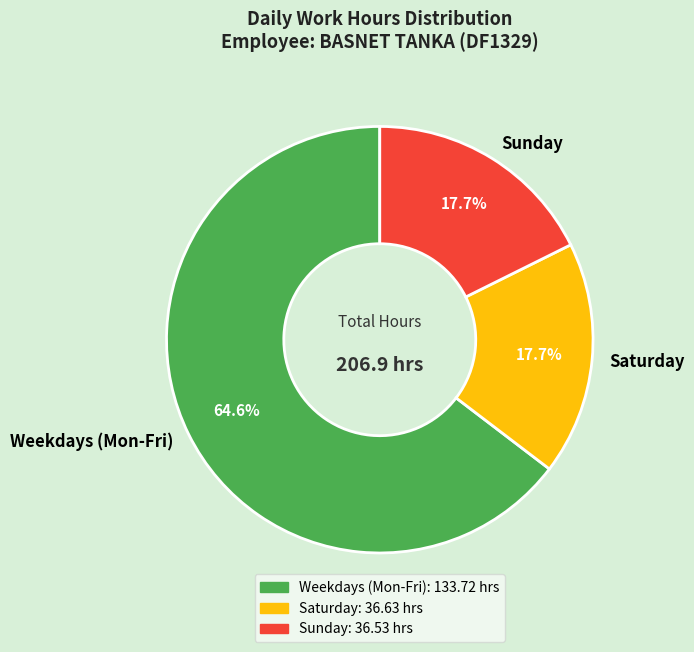

Which has a higher value, Saturday or Weekdays (Mon-Fri)?

Weekdays (Mon-Fri)